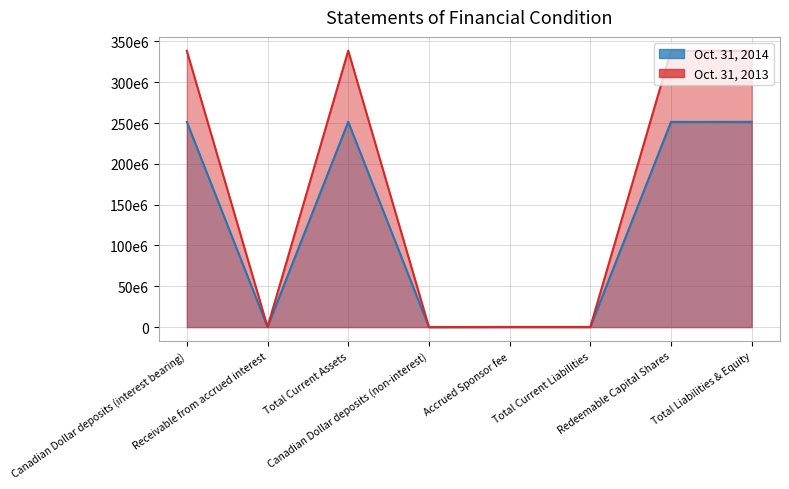

Where does the Oct. 31, 2014 series first go above 251358636?

Total Current Assets